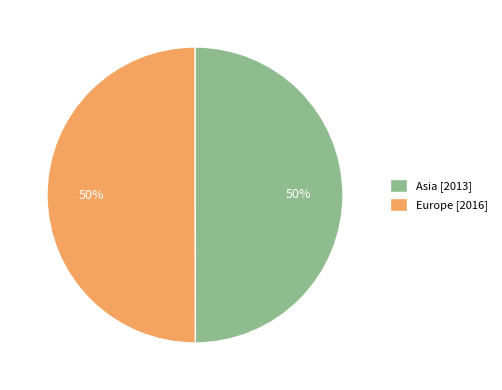

What is the ratio of the value at Europe [2016] to the value at Asia [2013]?

1.0